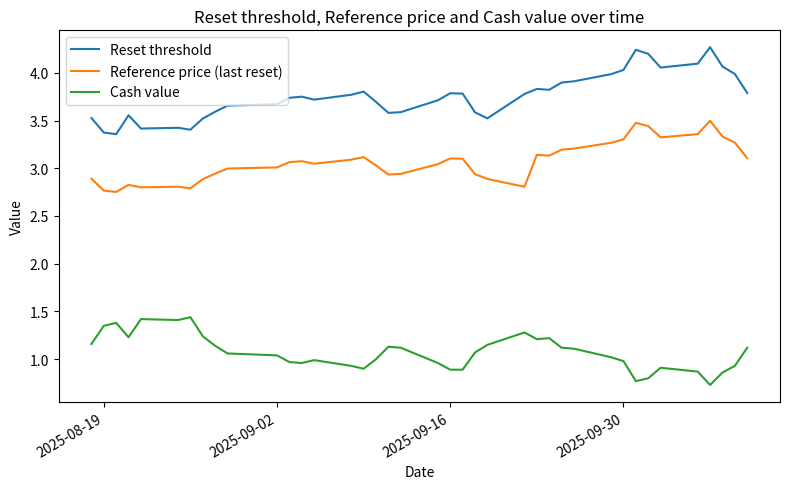

What are all the series names shown in the legend?

Reset threshold, Reference price (last reset), Cash value